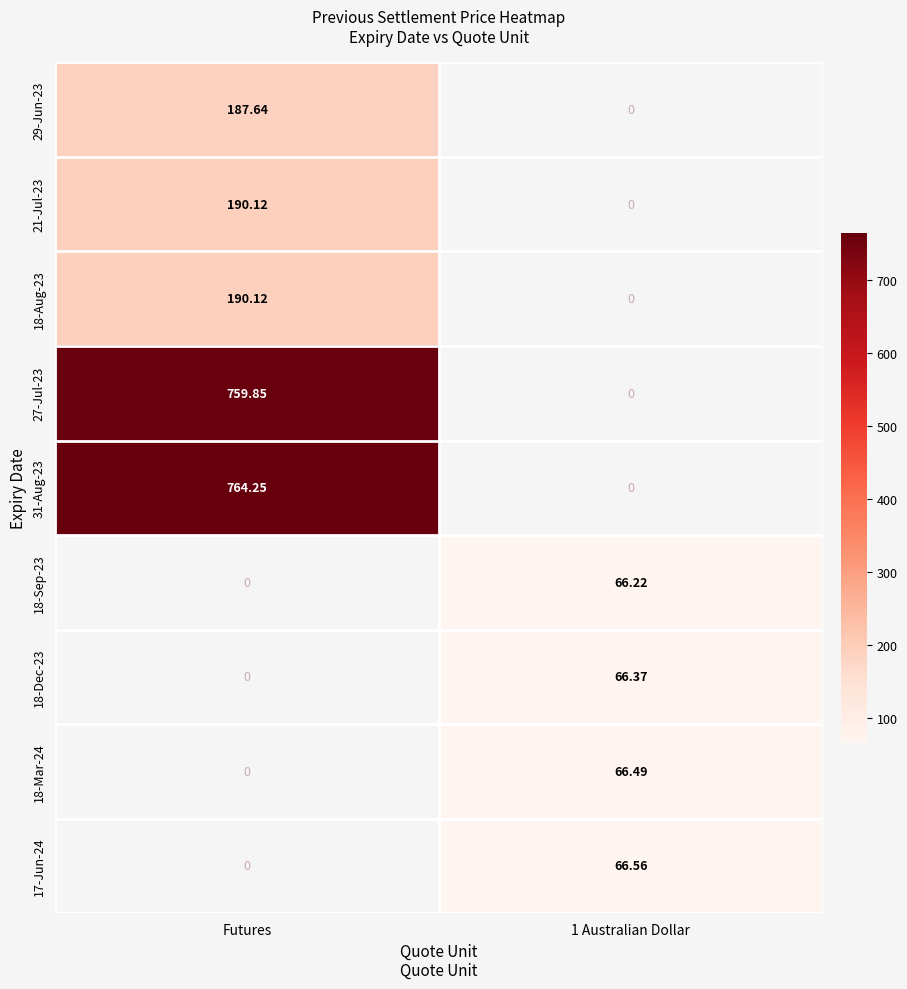

True or false: 21-Jul-23 has a value of 190.1 at Futures.

True